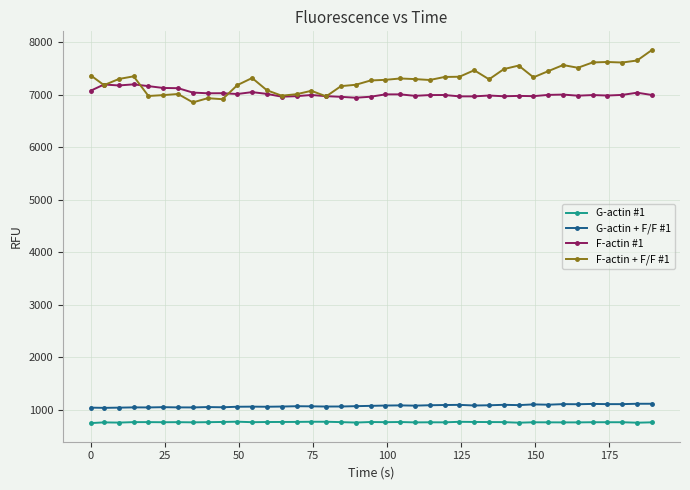

What is the difference between the second highest and minimum values in the G-actin #1 series?

25